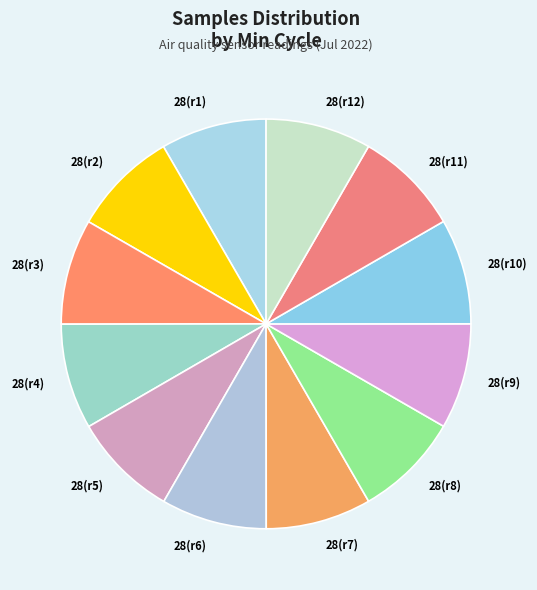

True or false: 28(r1) accounts for 8% of the total.

True